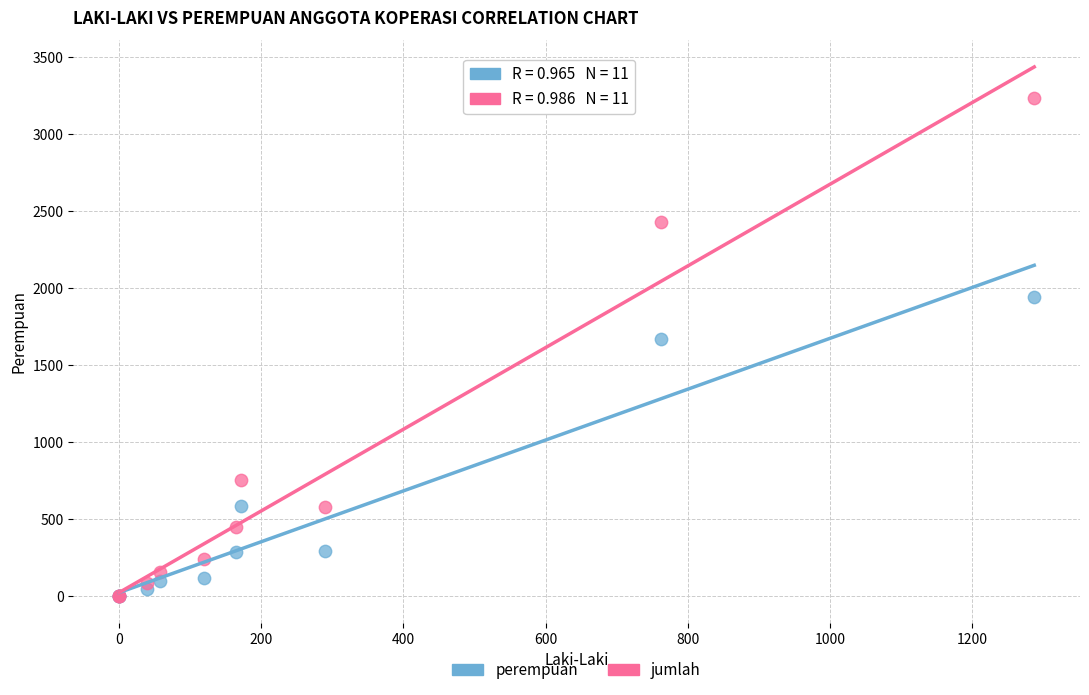

Across all series, what Y value is closest to 1615?

1667